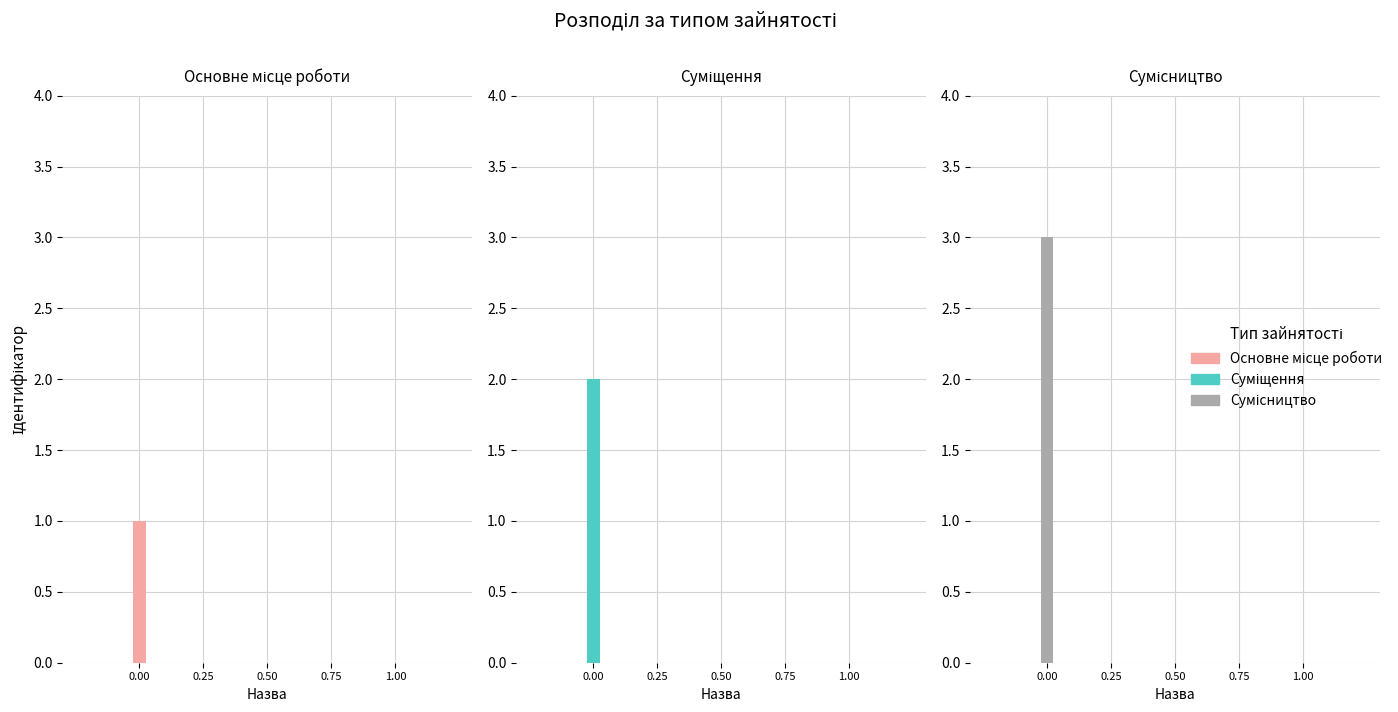

Reading left to right, transcribe all the data shown in this chart.

1	2	3